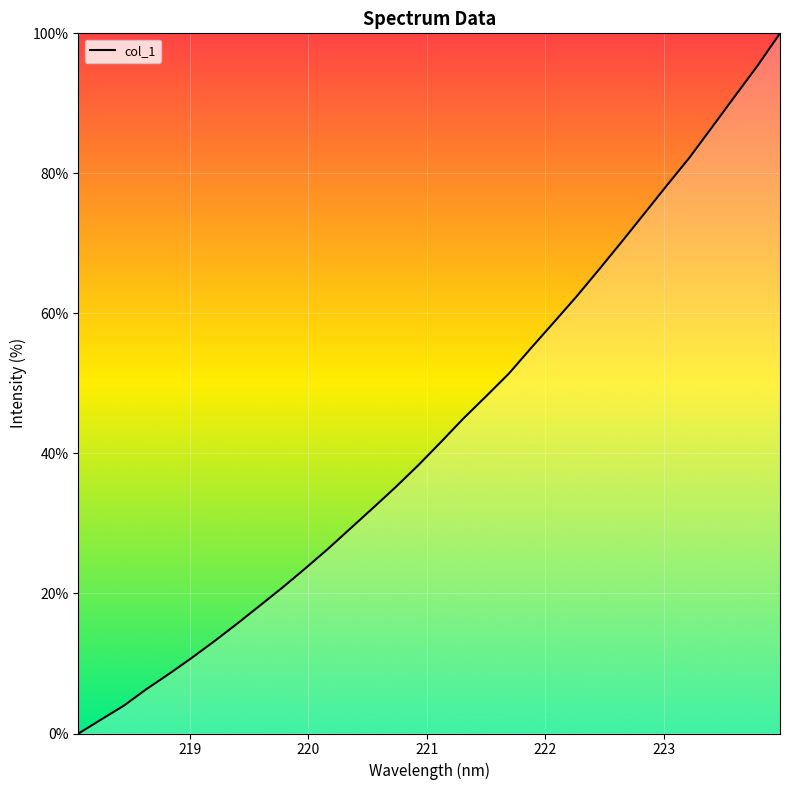

What is the difference between the maximum and minimum values?

100.0